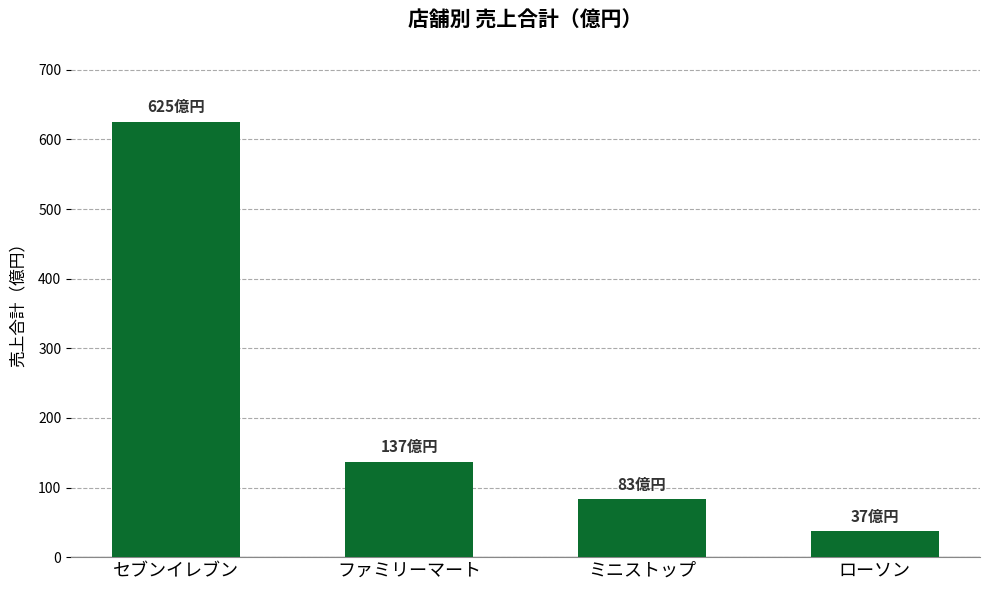

Reading left to right, what are all the values shown in this chart?

セブンイレブン=625	ファミリーマート=137	ミニストップ=83	ローソン=37